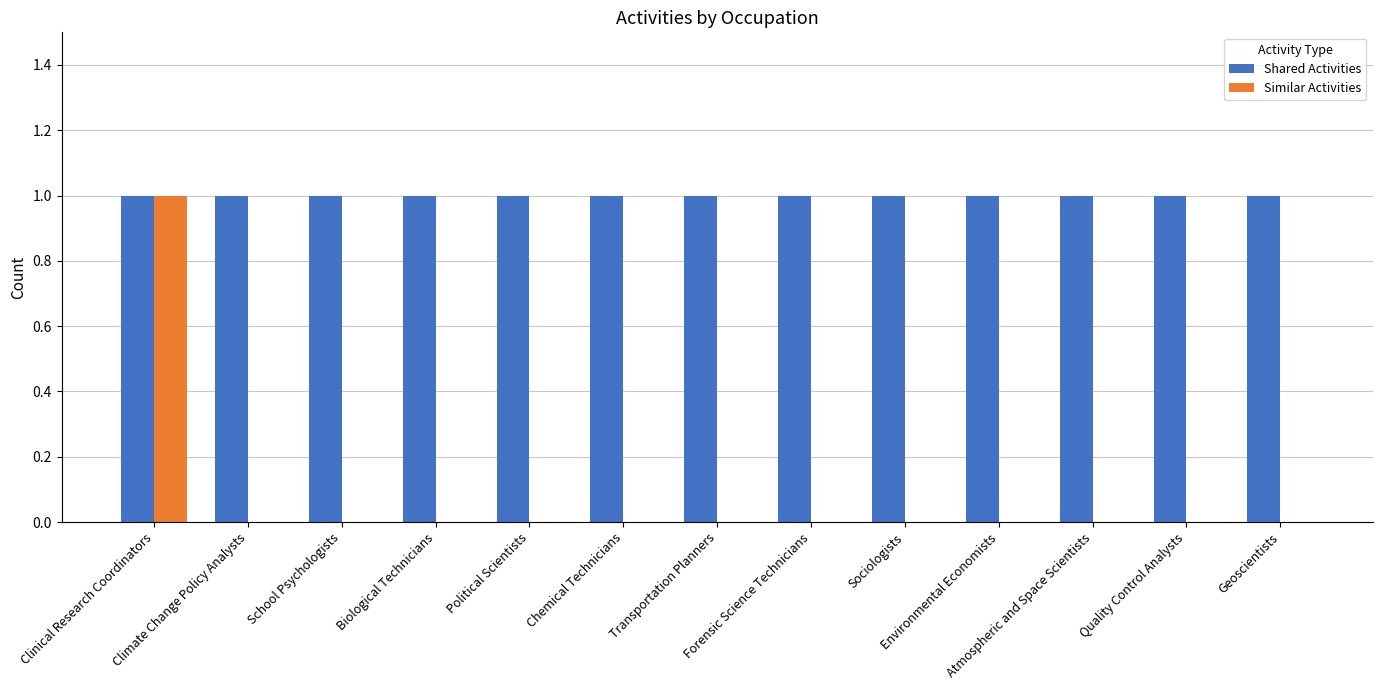

How many groups of bars are there?

13